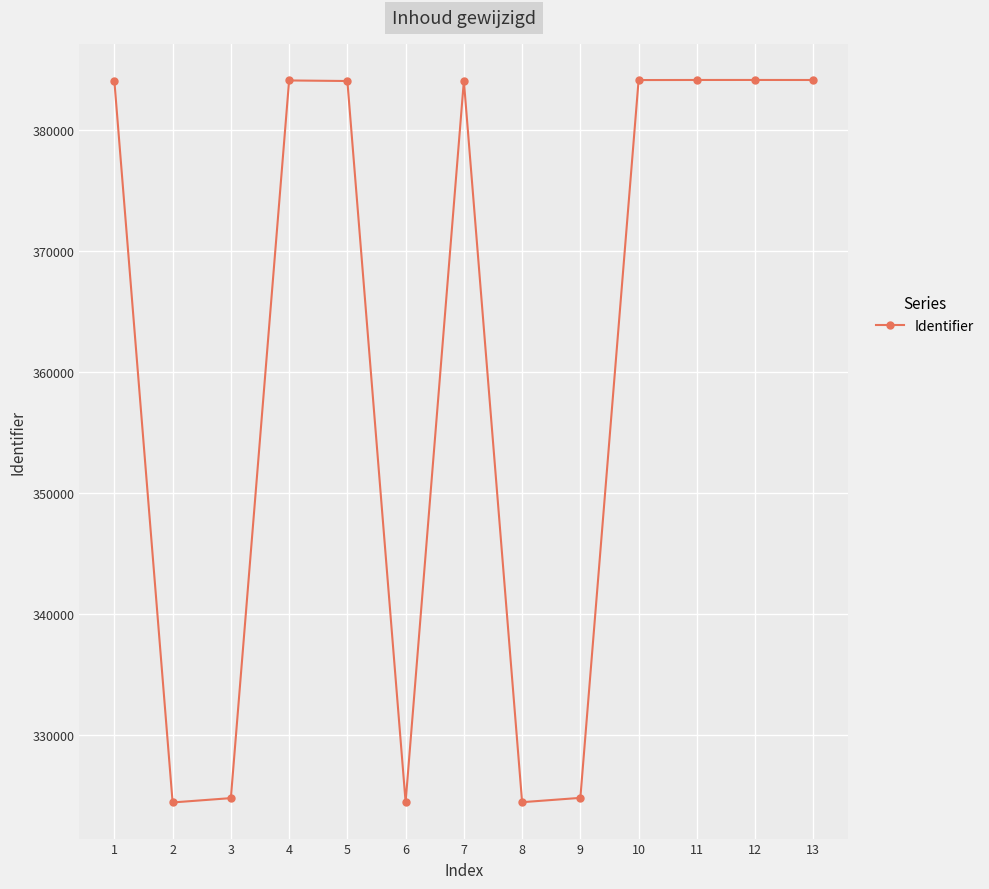

True or false: the data shows 384167 at 10.

True